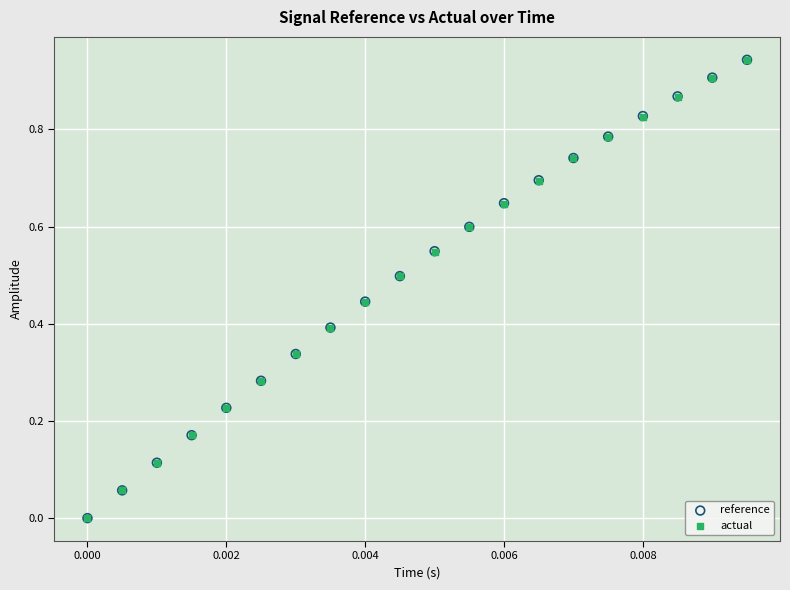

Which series has the largest Y range (max minus min)?

reference